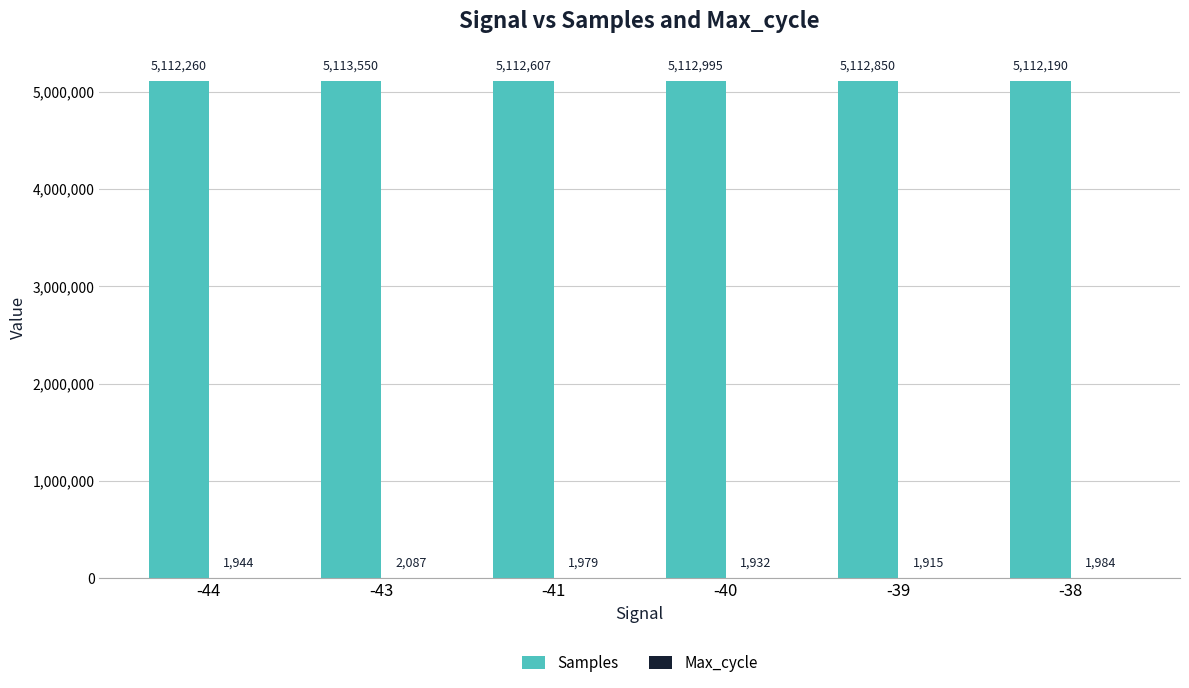

Which category has the highest value across all series?

-43